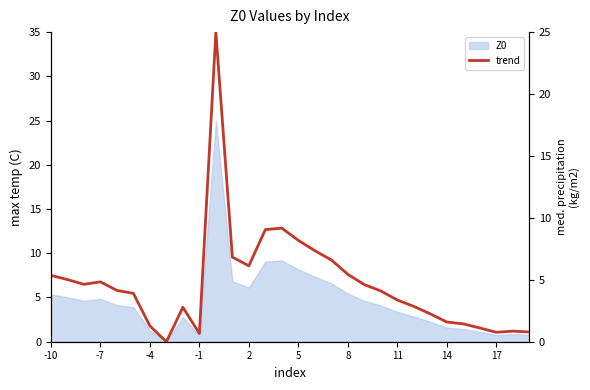

What is the average value?

4.7